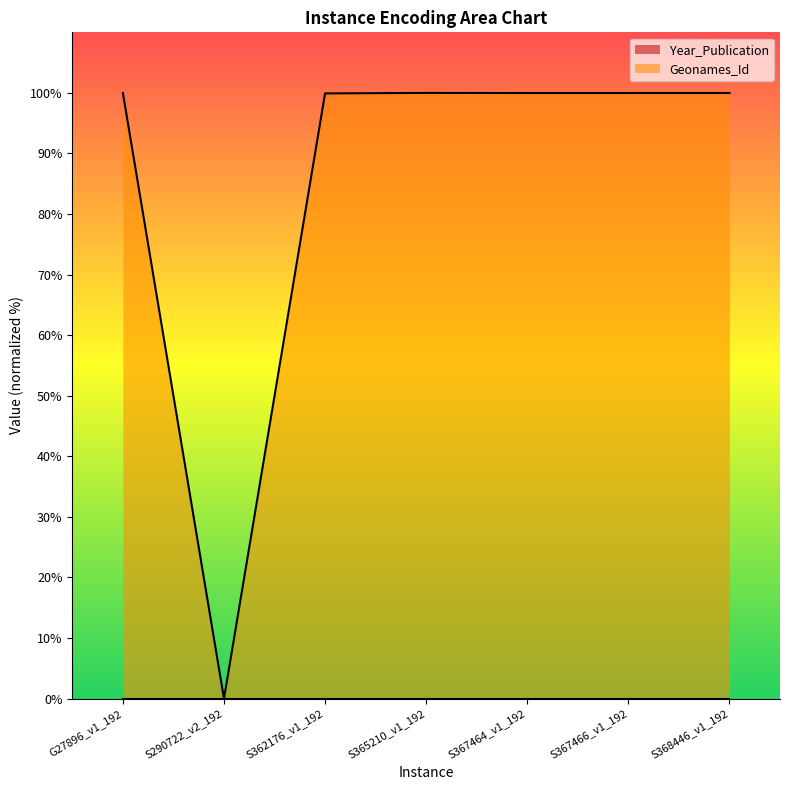

What is the average value?

85.7